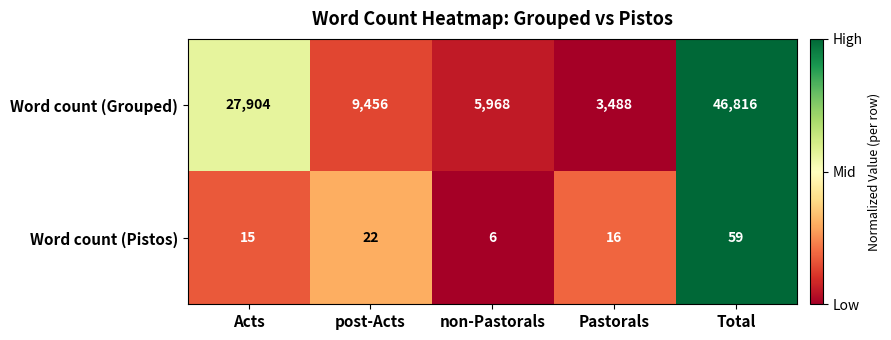

Which series has the largest range (max minus min)?

Word count (Grouped)